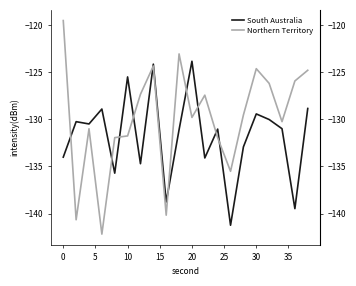

How many intersections are there between Northern Territory and South Australia?

10